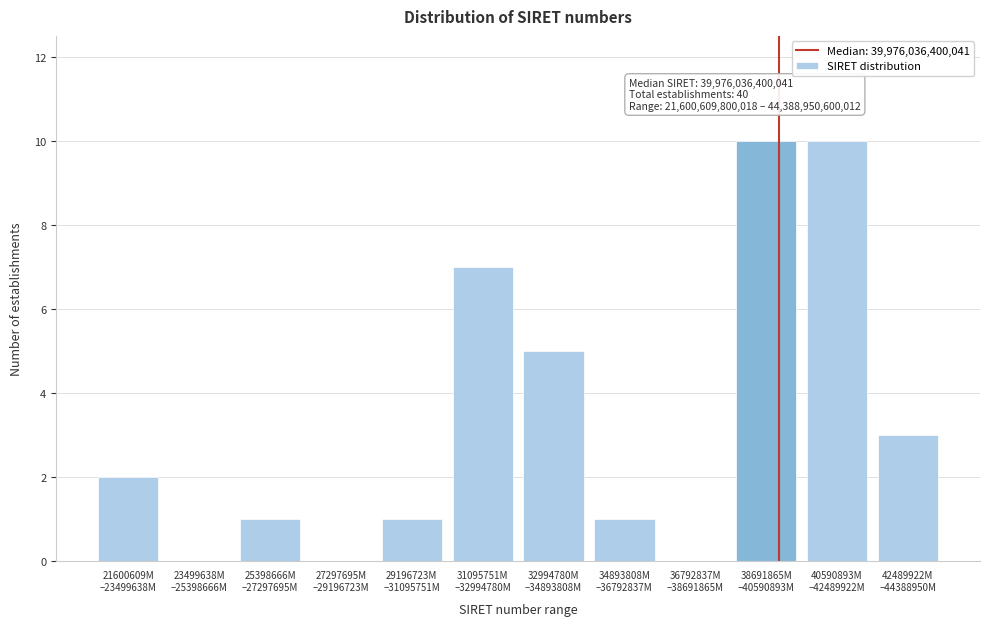

What is the maximum value shown in the chart?

10